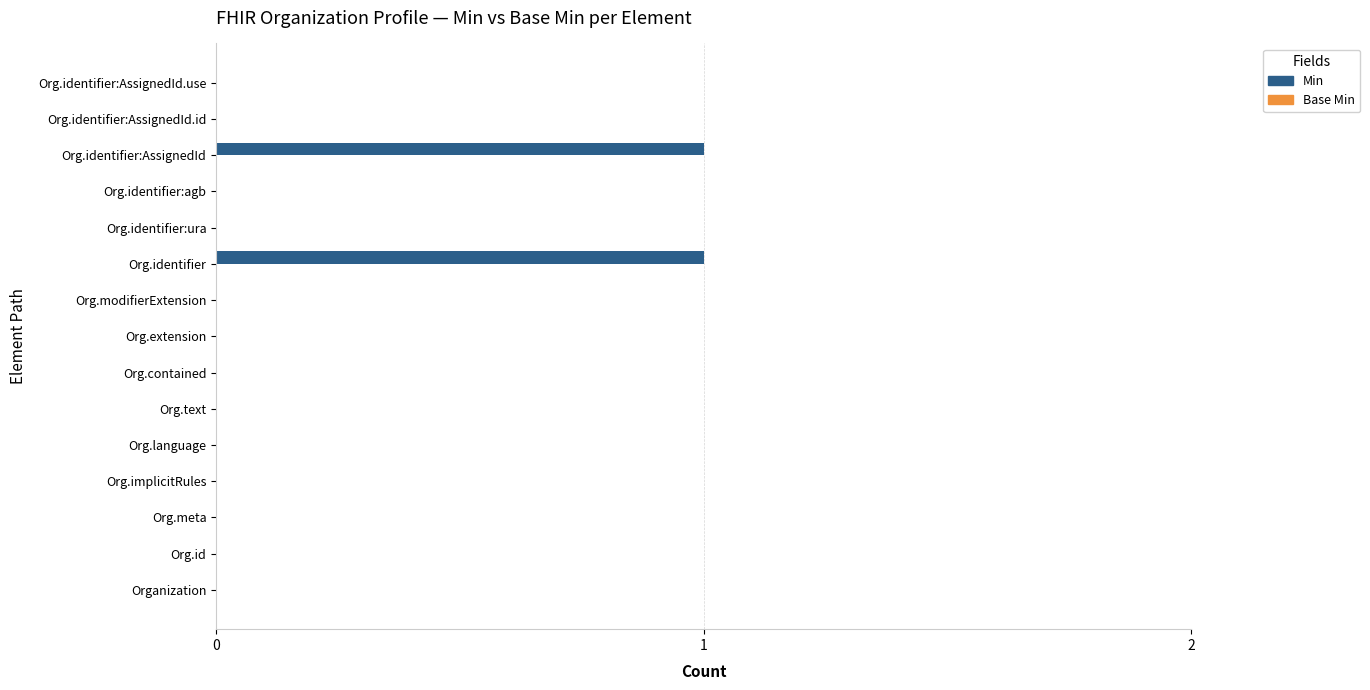

What is the change in value from Org.identifier:ura to Org.identifier:AssignedId?

+1